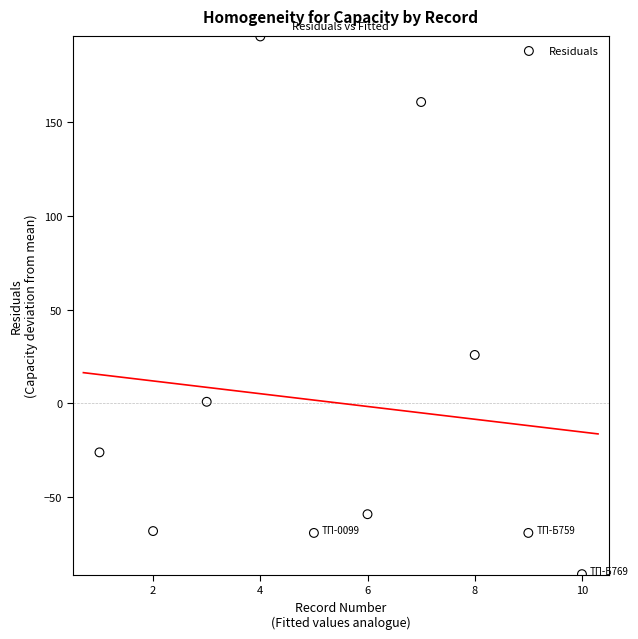

What Y value in the scatter plot is closest to 52?

25.8